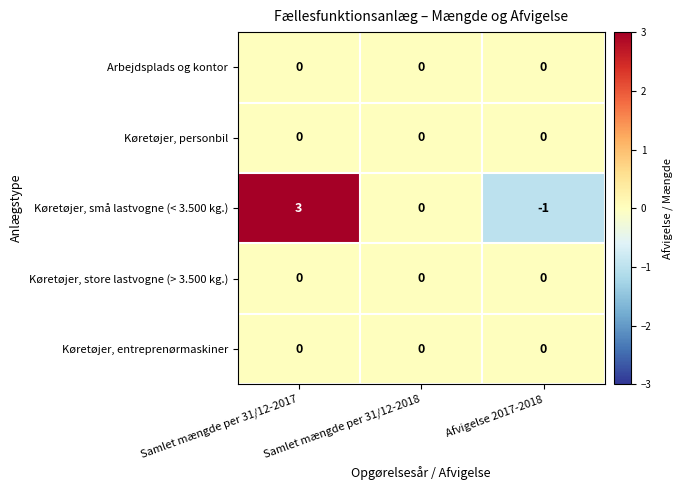

How many Køretøjer, små lastvogne (< 3.500 kg.) values are between -1 and 3?

3